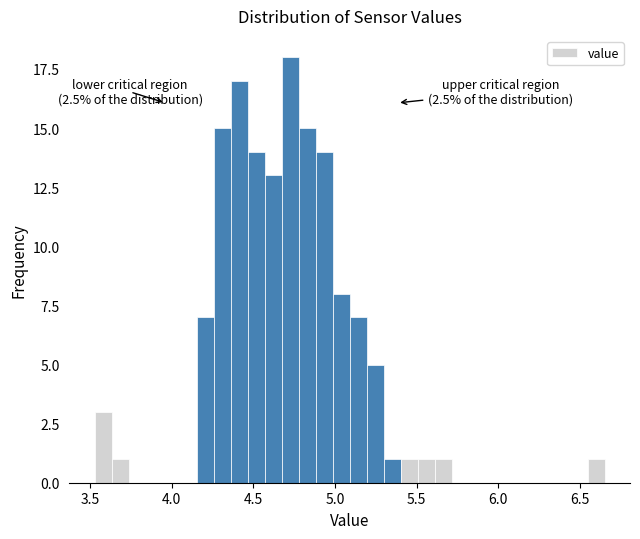

Around what value on the x-axis is the tallest bar? Give the approximate position of its centre, as read against the axis.

4.75